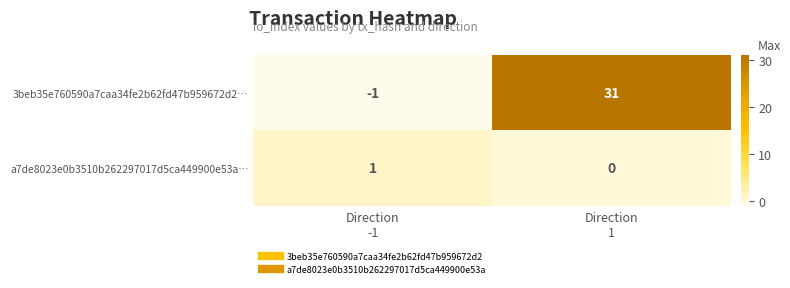

What is the greatest value displayed?

31